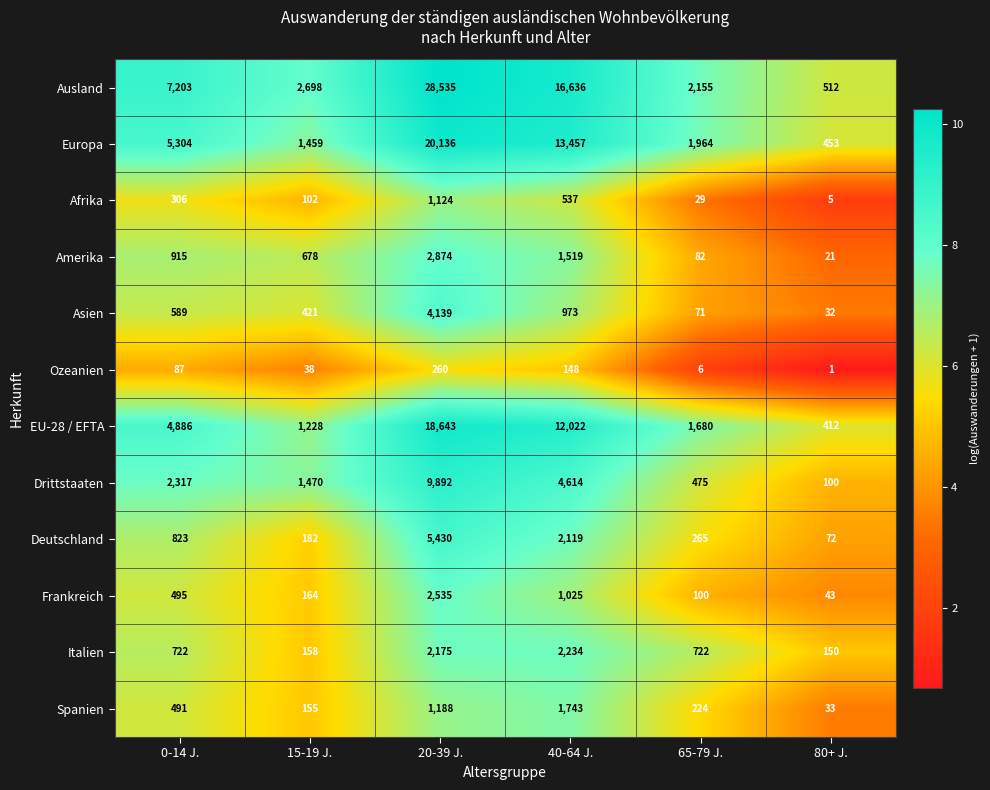

Which label corresponds to the smallest value in the chart?

80+ J.